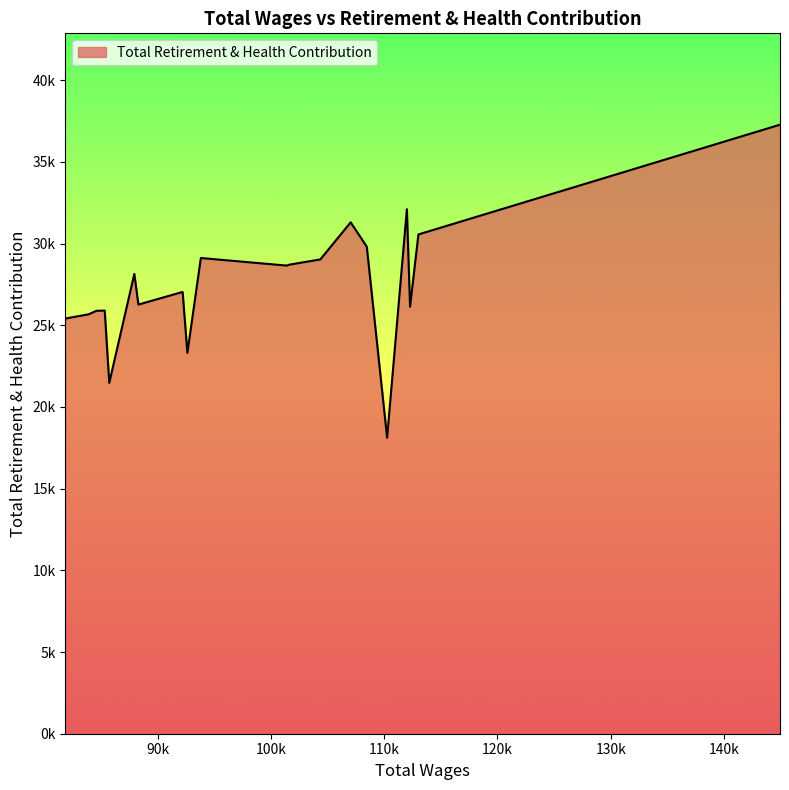

Does the chart have visible grid lines?

No